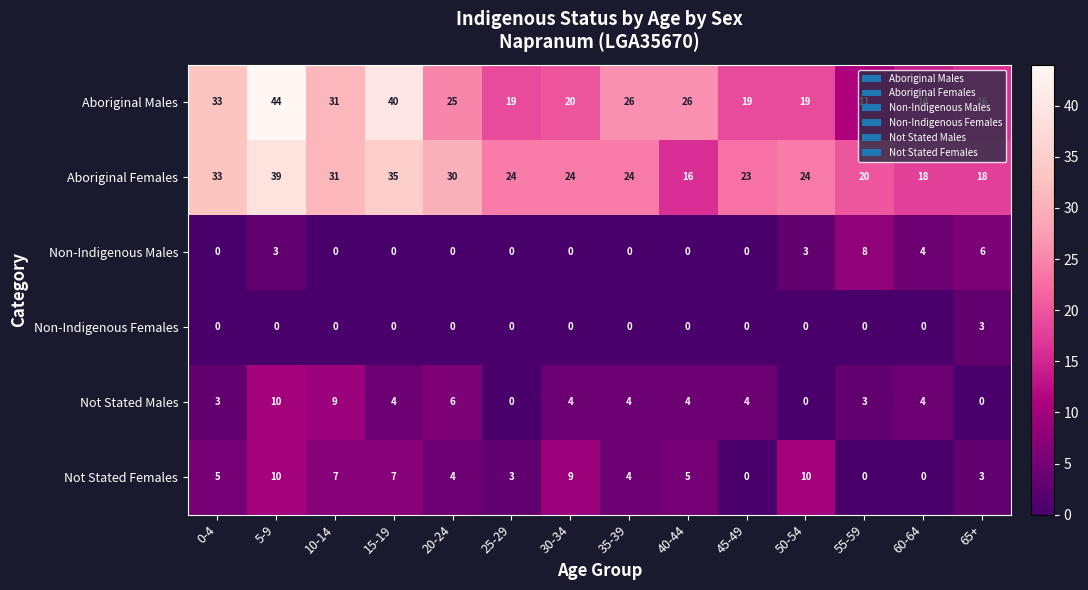

Which series has the largest total across all categories?

Aboriginal Females